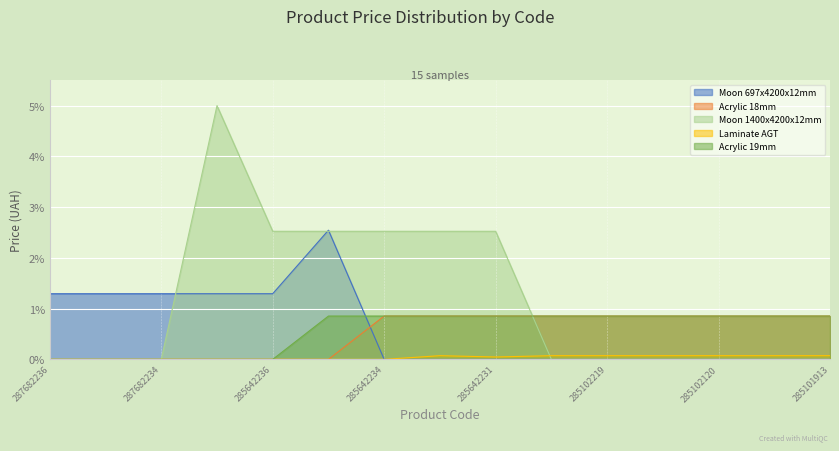

Is the value of Acrylic 18mm at 285102219 greater than the value of Moon 1400x4200x12mm at 285102120?

Yes